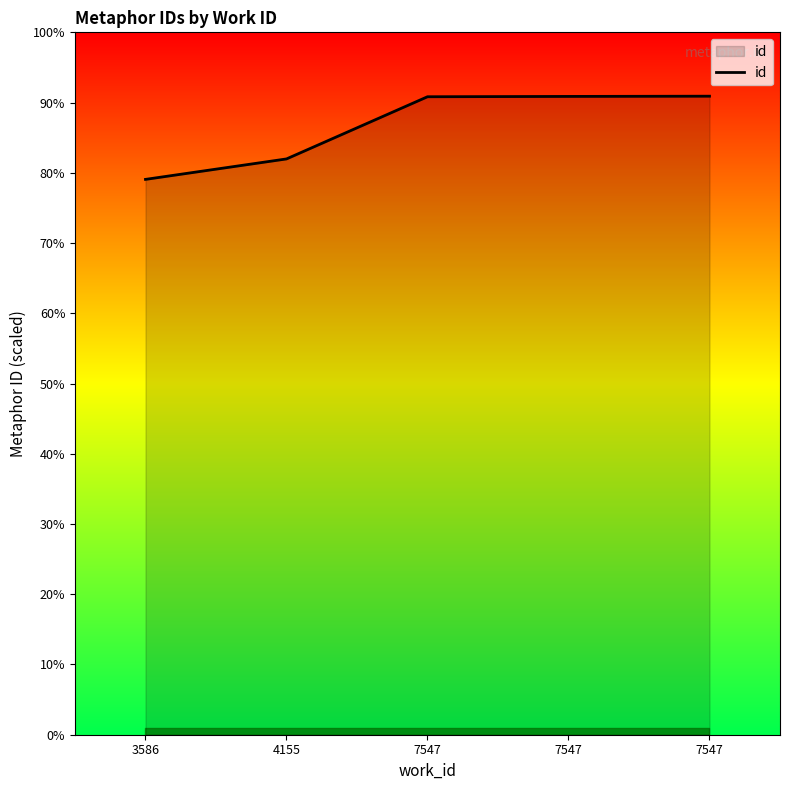

Reading left to right, list all the values displayed in this chart.

18978	19677	21802	21813	21821